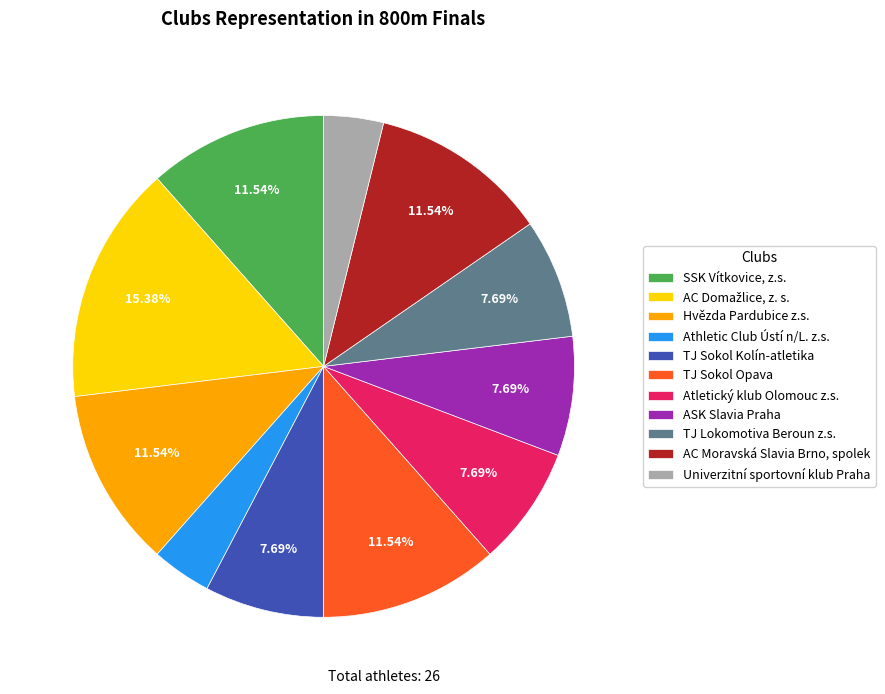

Do AC Moravská Slavia Brno, spolek and TJ Lokomotiva Beroun z.s. together represent more than half of the pie?

No